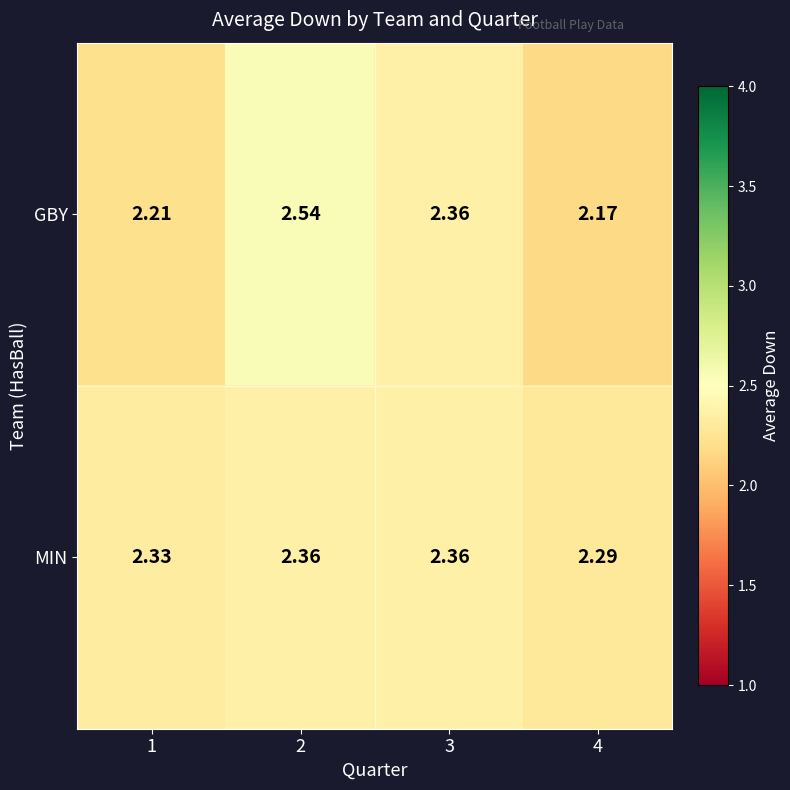

Rank the series by their average value, from lowest to highest.

GBY, MIN